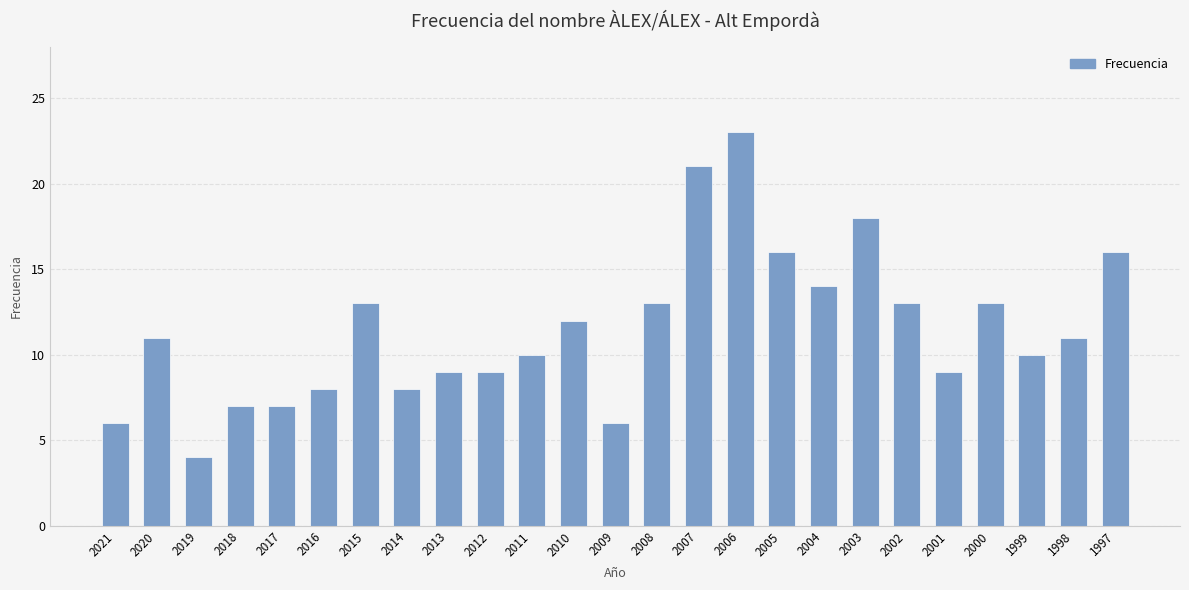

What is the minimum value shown in the chart?

4